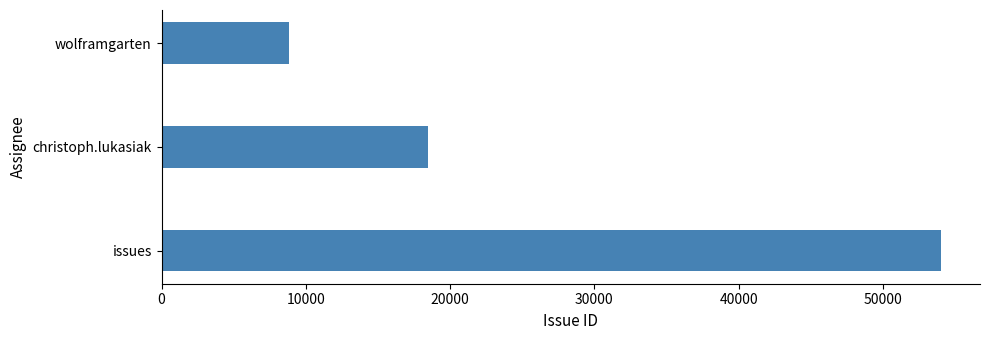

The value at issues is 88691. True or false?

False